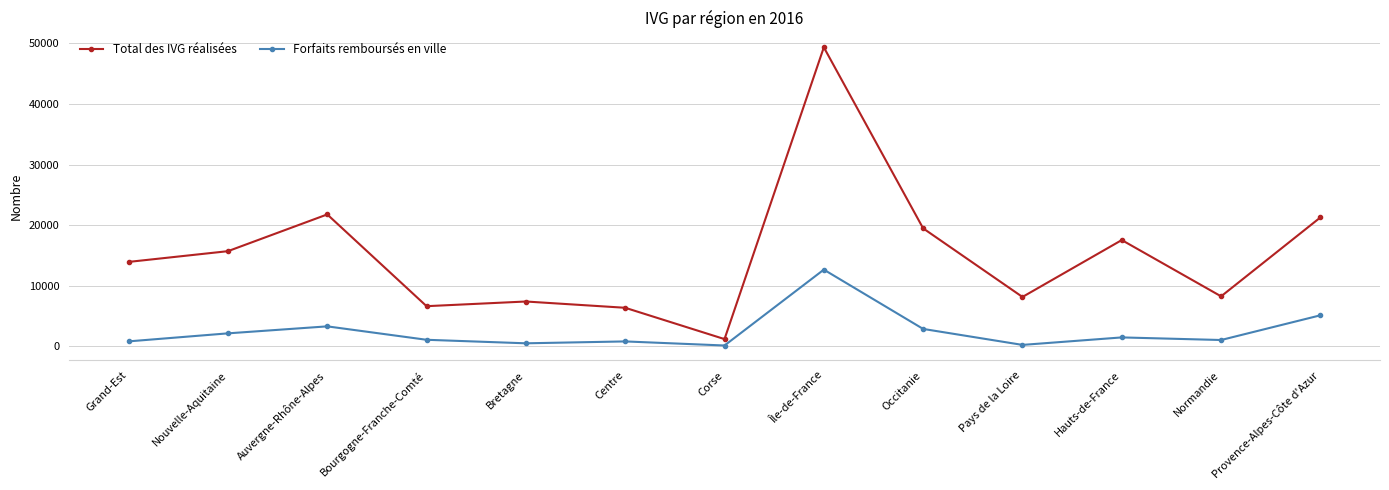

What is the average value of the Forfaits remboursés en ville series?

2489